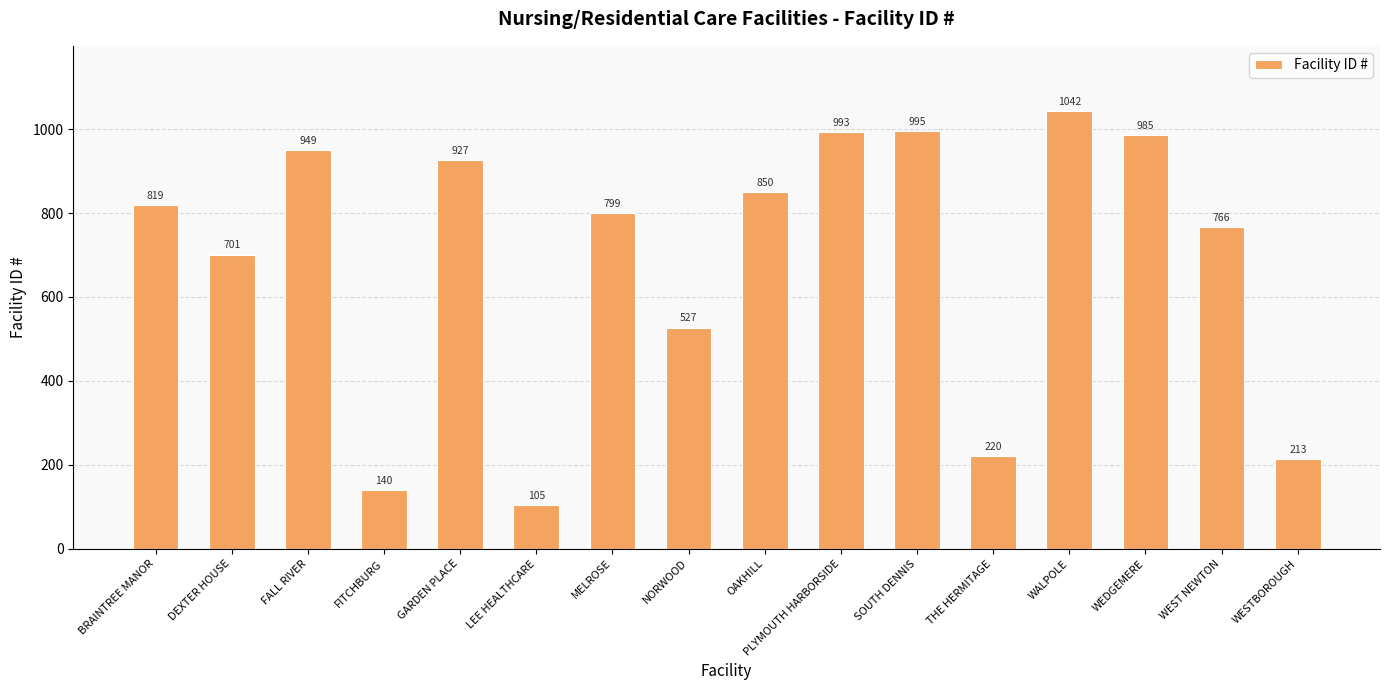

What position from the right is FITCHBURG?

13